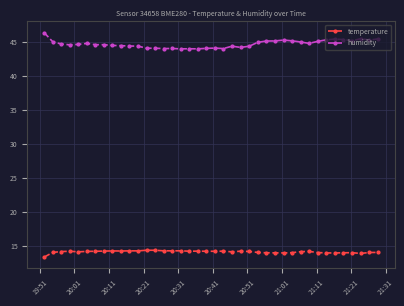

What is the difference between the maximum and second lowest values in the humidity series?

2.4